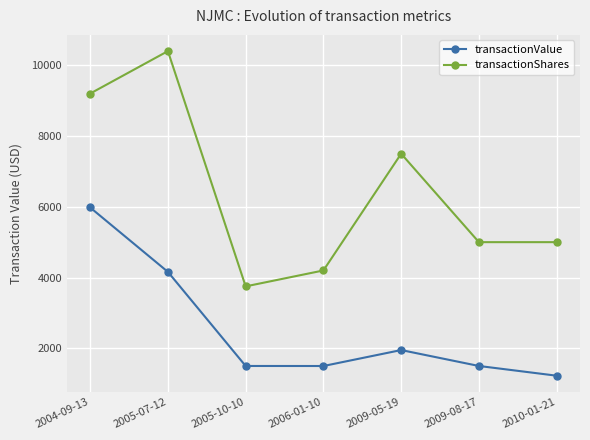

At which category is the sum across all series the highest?

2004-09-13